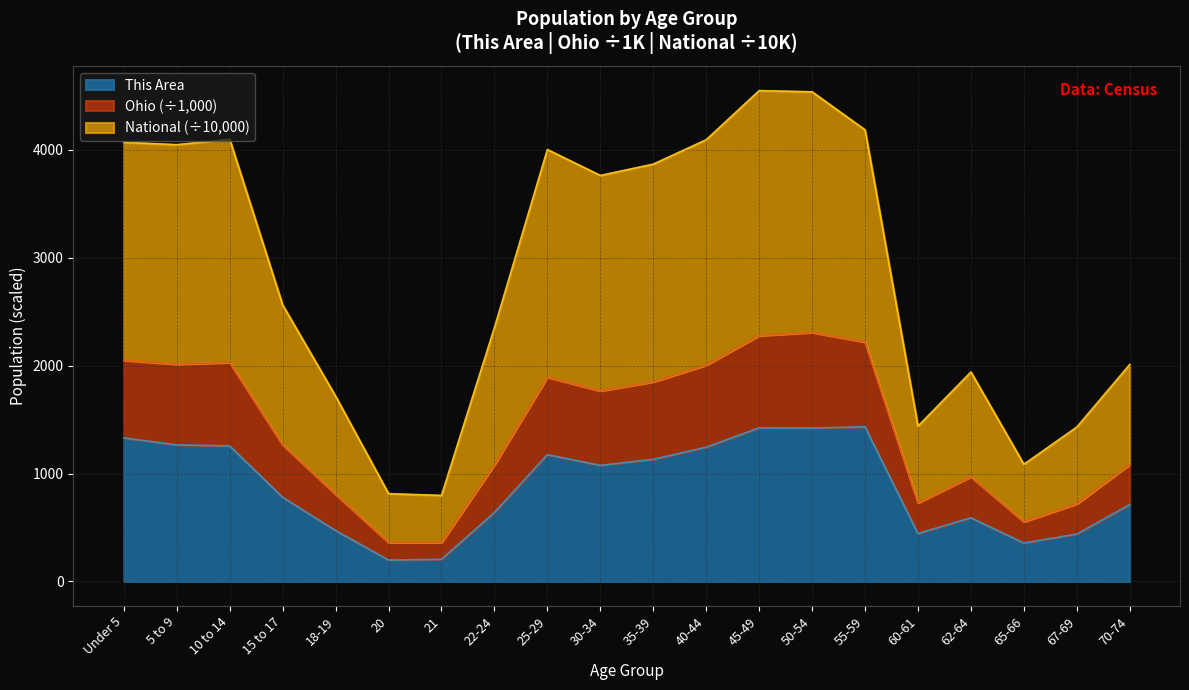

How many interior local valleys does the National series have?

5